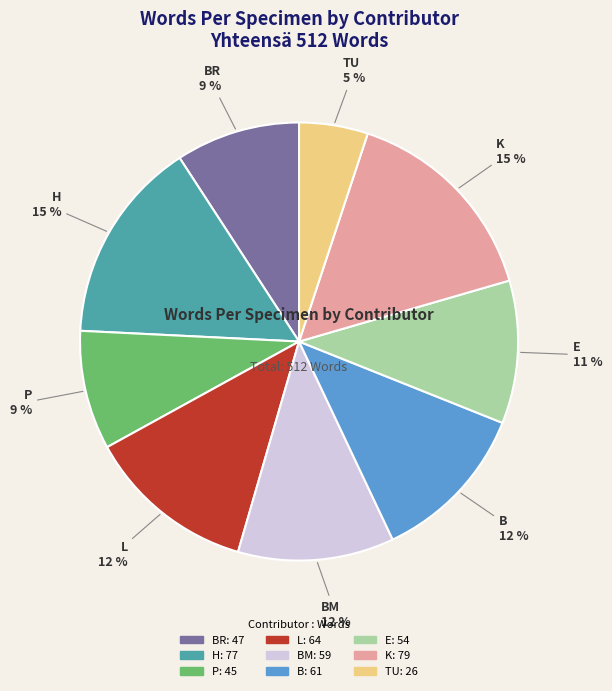

Is there any slice that represents more than half of the pie?

No